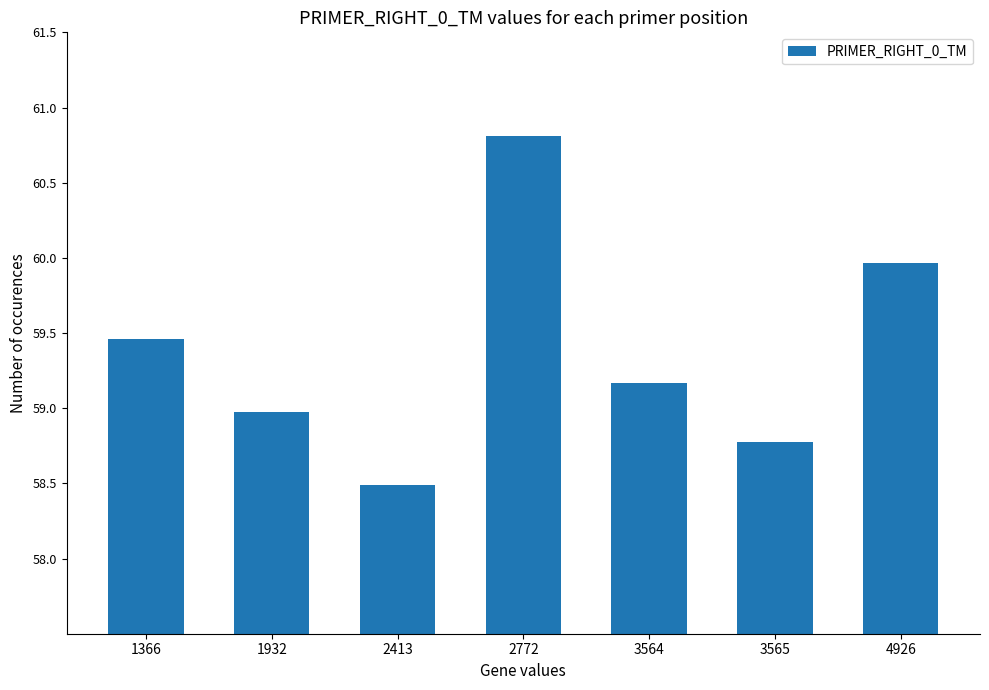

Is it true that the value at 4926 is 35.6?

False